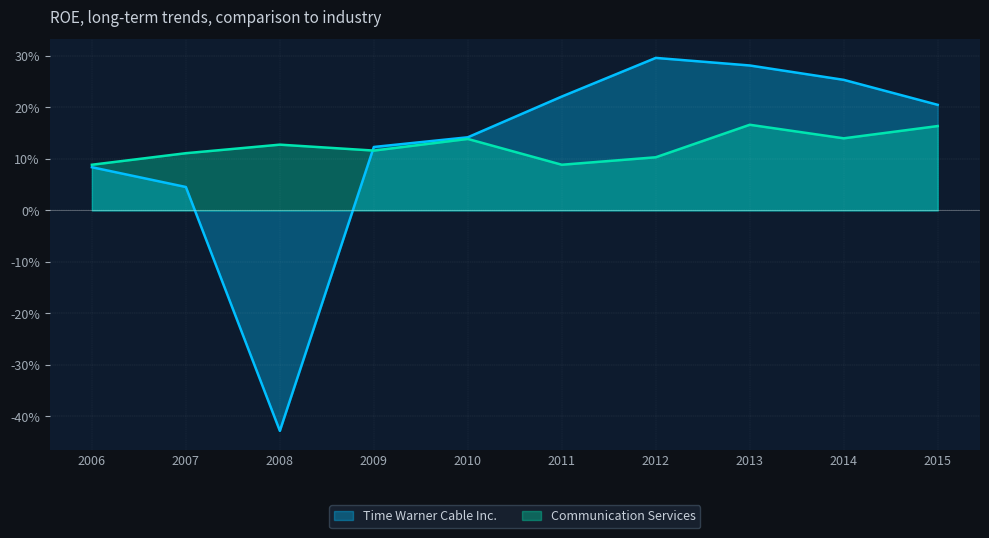

Rank the categories by Communication Services value from highest to lowest.

2013, 2015, 2014, 2010, 2008, 2009, 2007, 2012, 2011, 2006